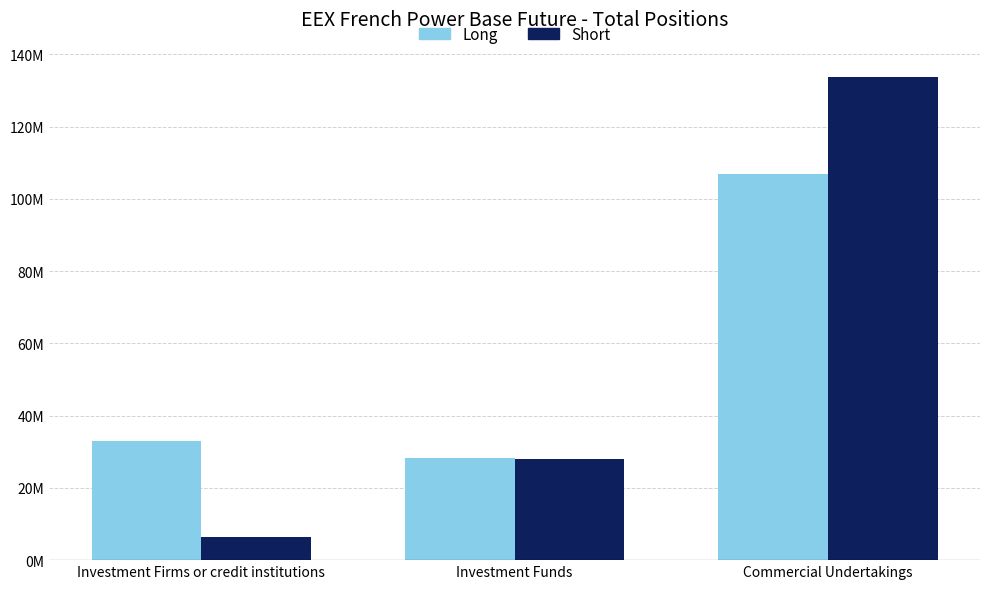

At which label does Short reach its peak?

Commercial Undertakings